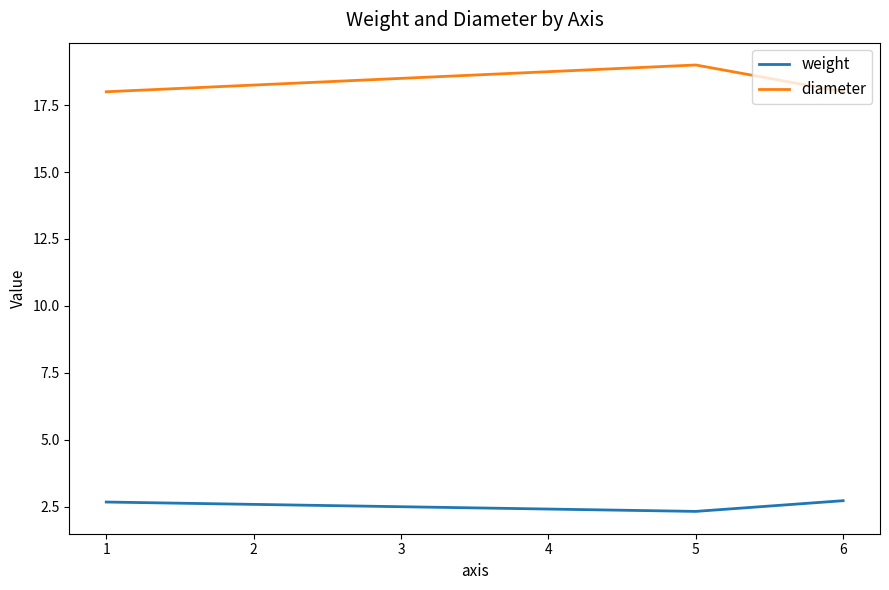

Is it true that weight equals 0.9 at 6?

False